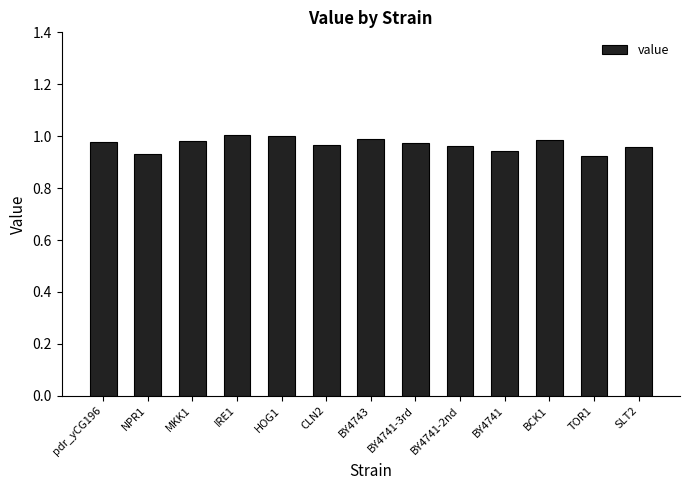

How many bars are there in total?

13